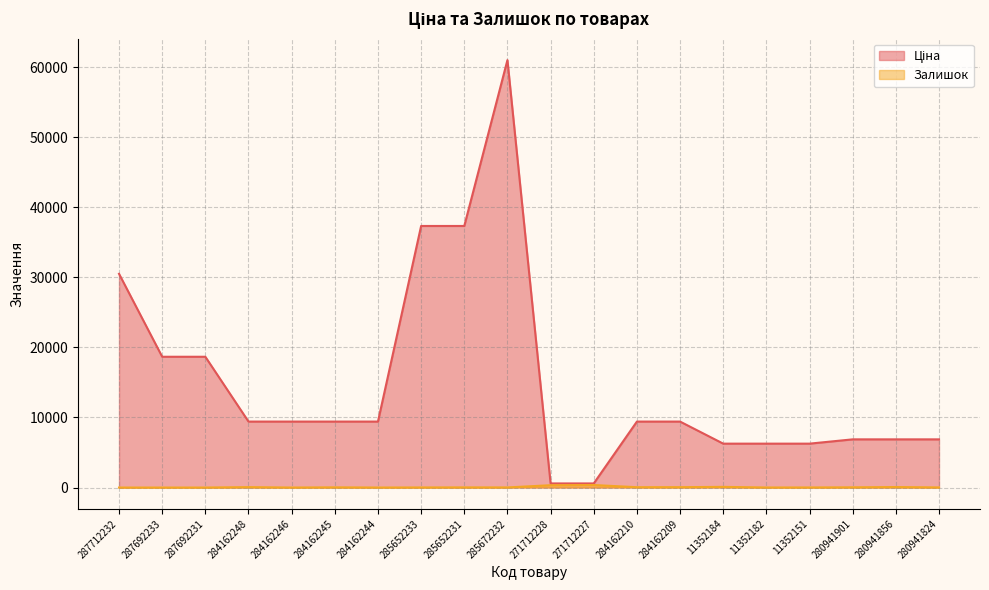

Where does the Ціна series first go above 9416?

287712232